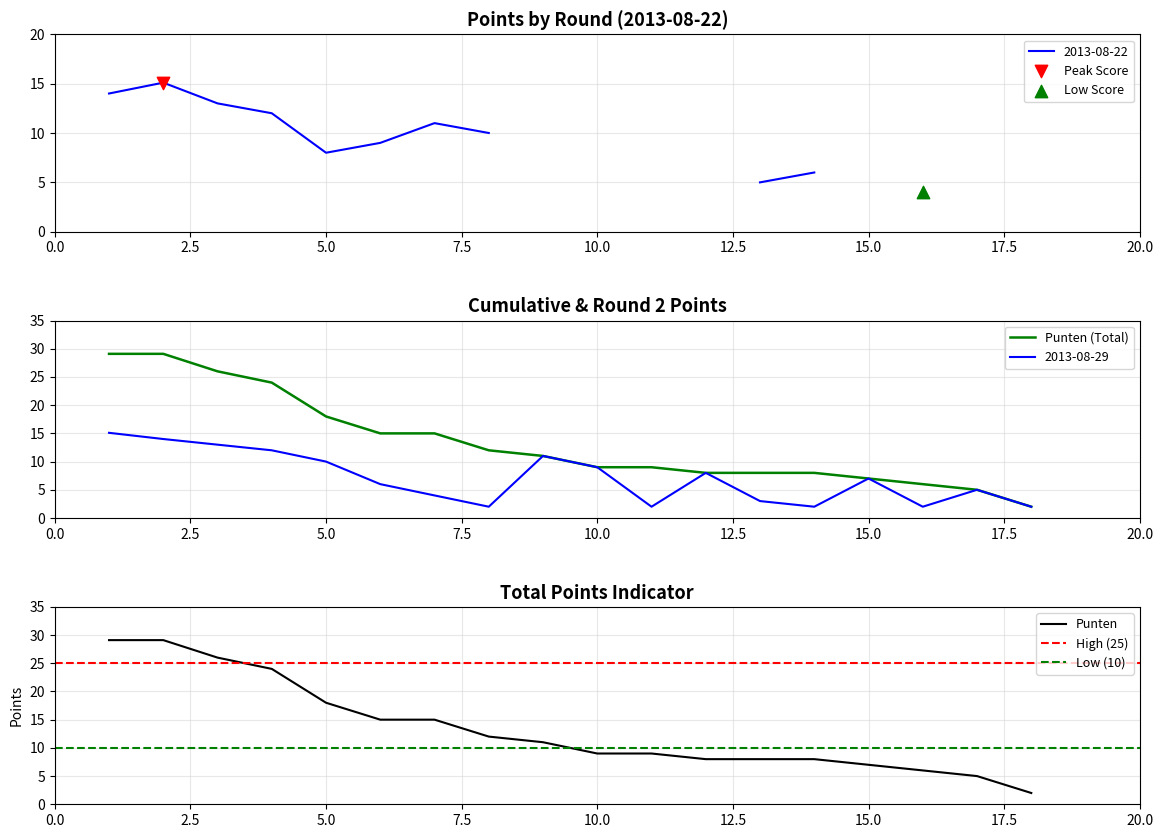

What is the highest value of the Punten (Total) series?

29.1